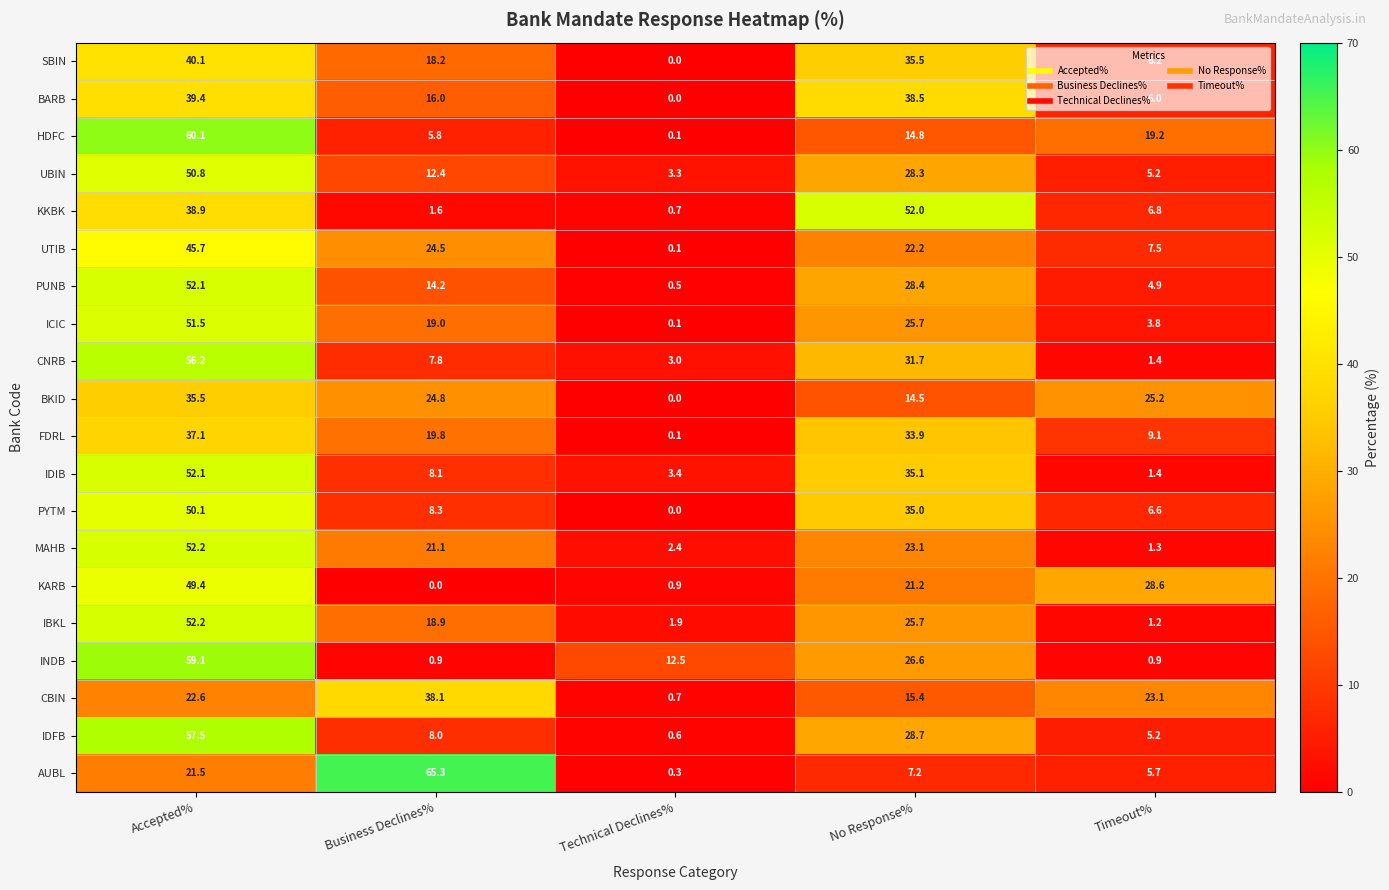

Rank the categories by ICIC value from highest to lowest.

Accepted%, No Response%, Business Declines%, Timeout%, Technical Declines%